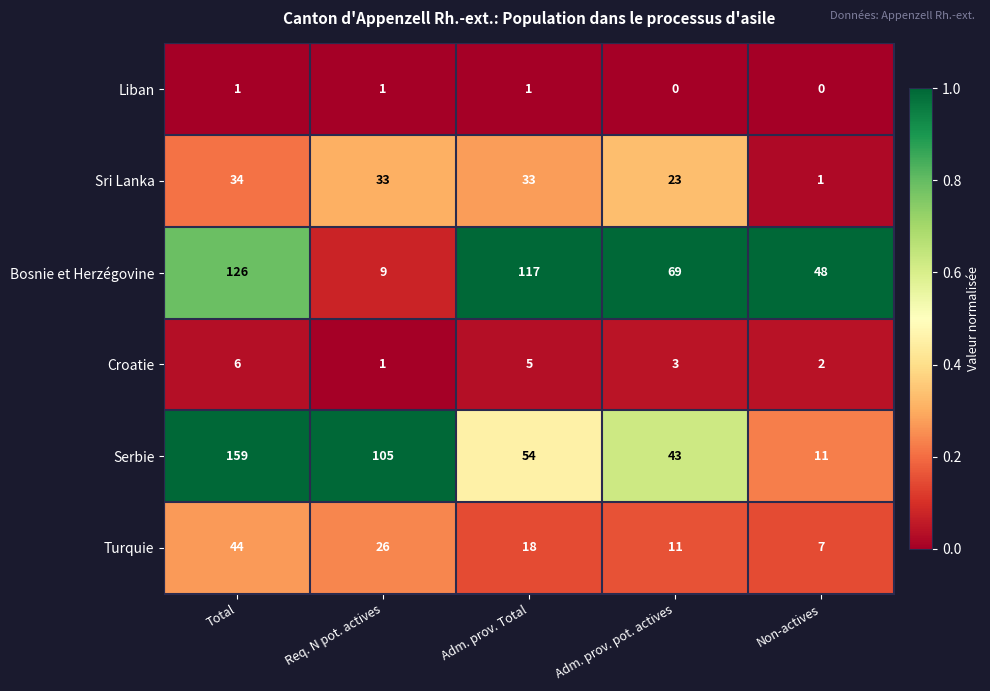

What is the lowest value of the Bosnie et Herzégovine series?

9